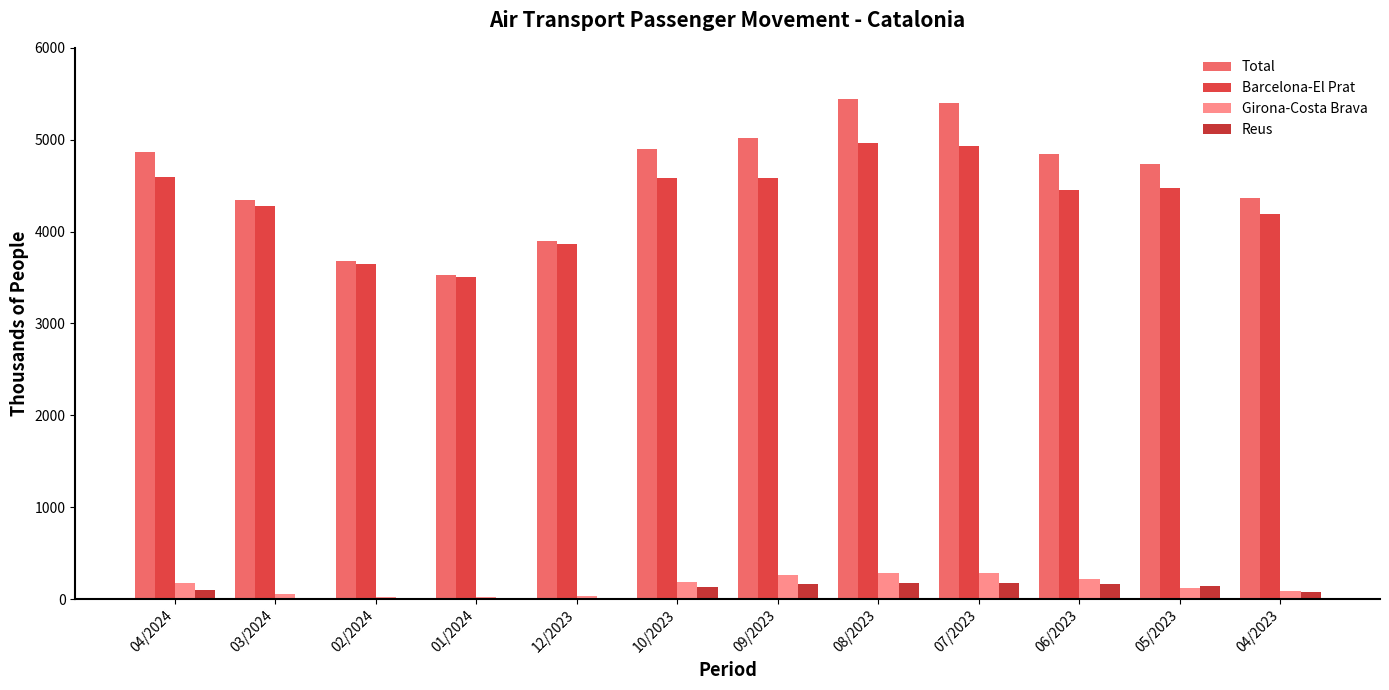

Which series has the largest range (max minus min)?

Total